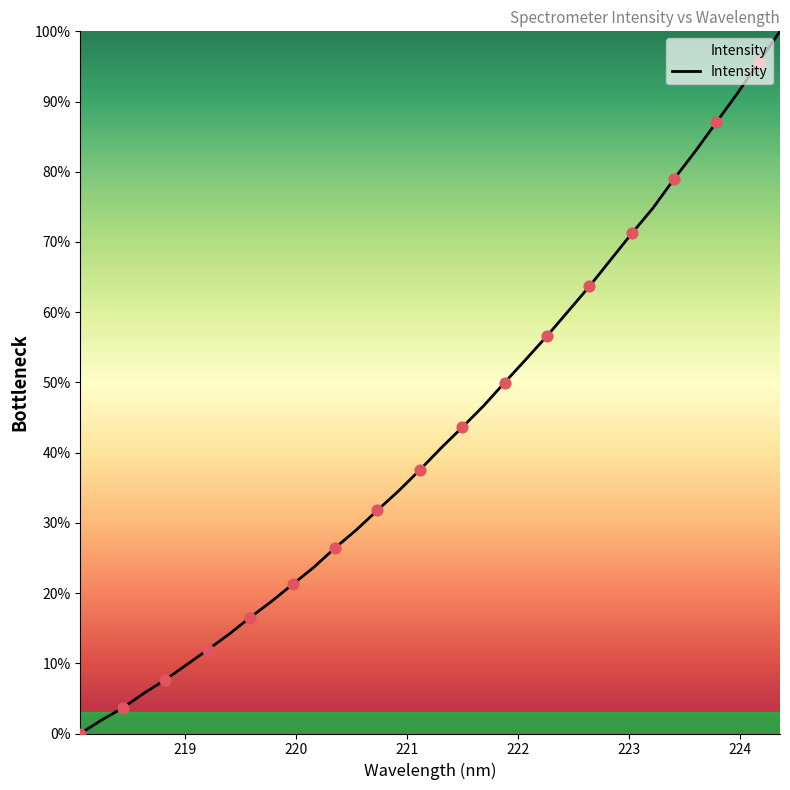

What is the difference between the maximum and minimum values?

100.0